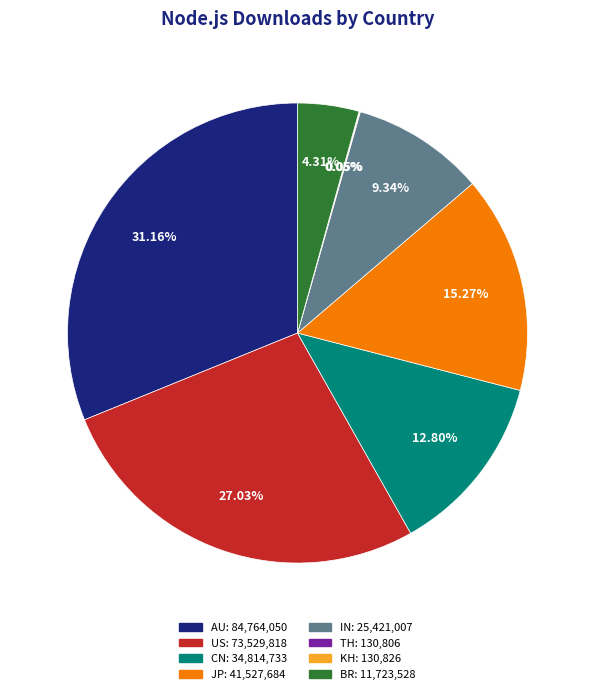

What percentage is NOT represented by IN?

90.7%